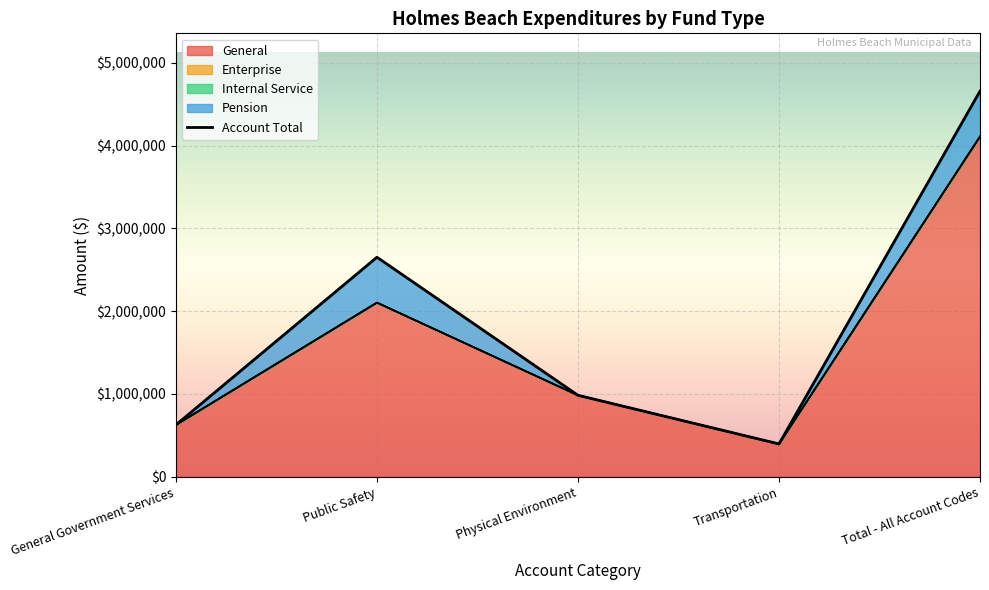

What is the label of the 5th point from the left?

Total - All Account Codes